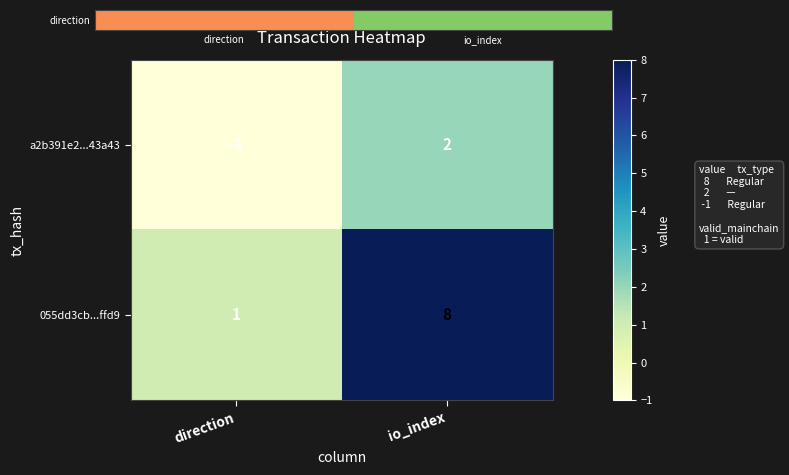

Is it true that a2b391e2...43a43 equals -2 at direction?

False